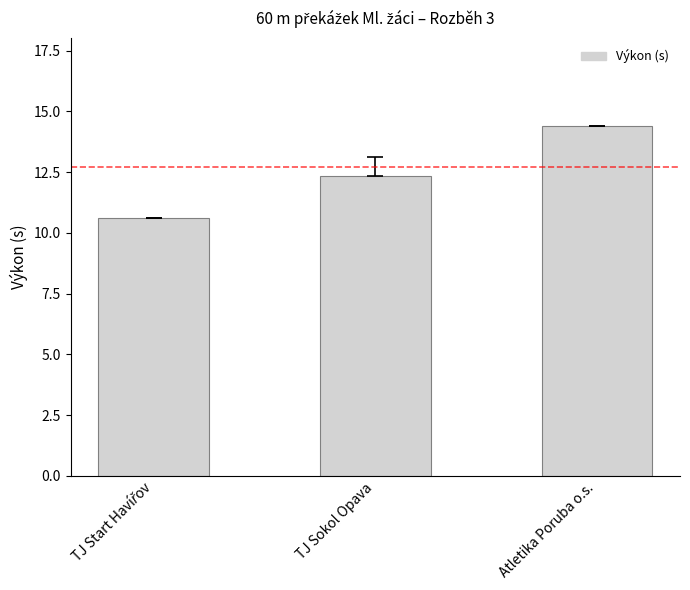

Reading left to right, what are all the values shown in this chart?

10.6	12.3	14.4